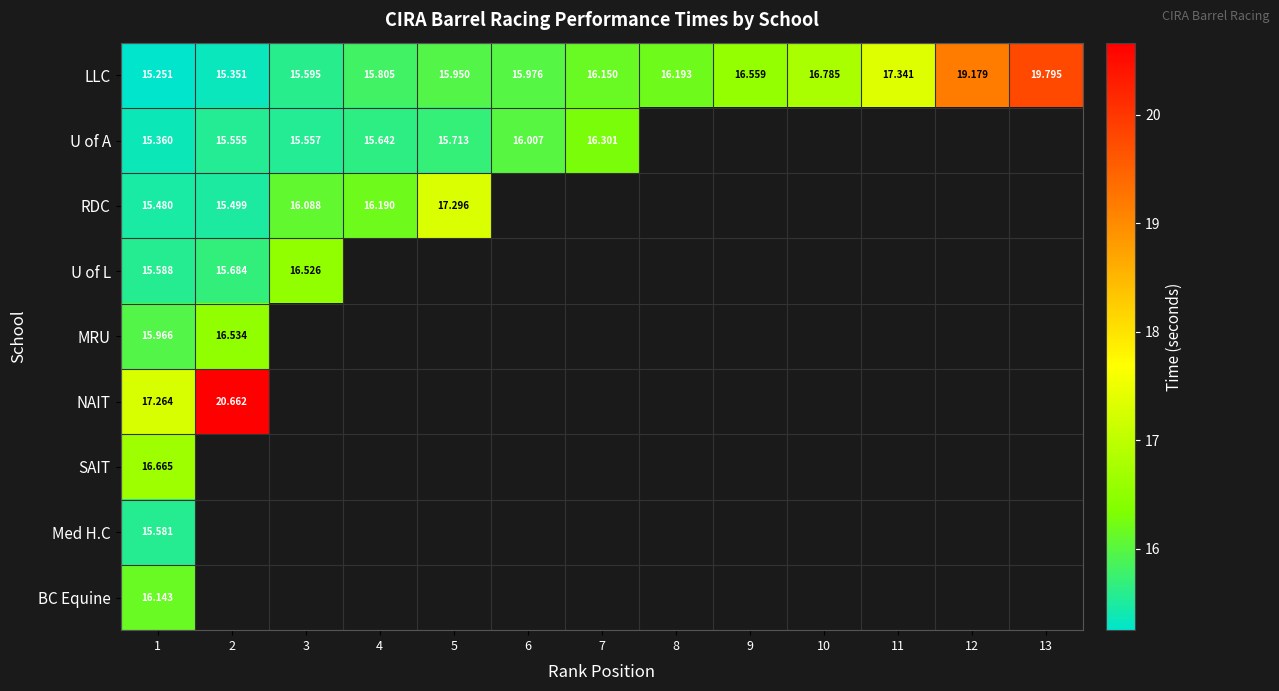

Rank the series at 1 from lowest to highest value.

LLC, U of A, RDC, Med H.C, U of L, MRU, BC Equine, SAIT, NAIT